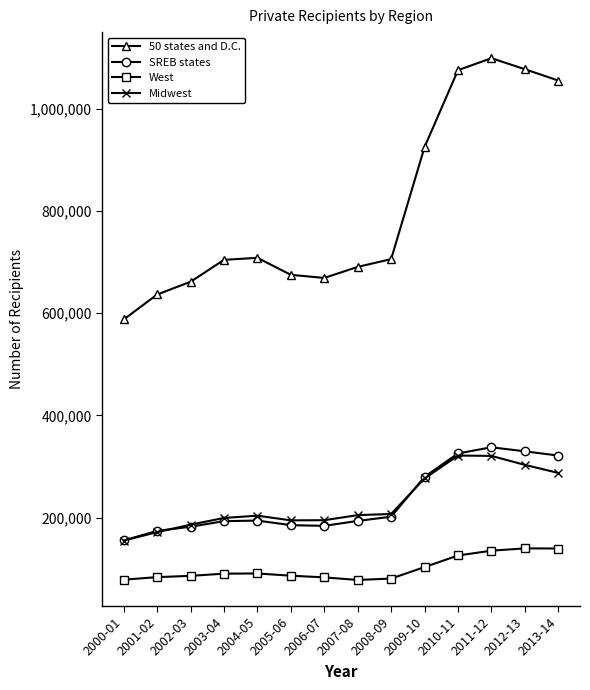

What is the difference between the maximum and minimum values in the Midwest series?

166200